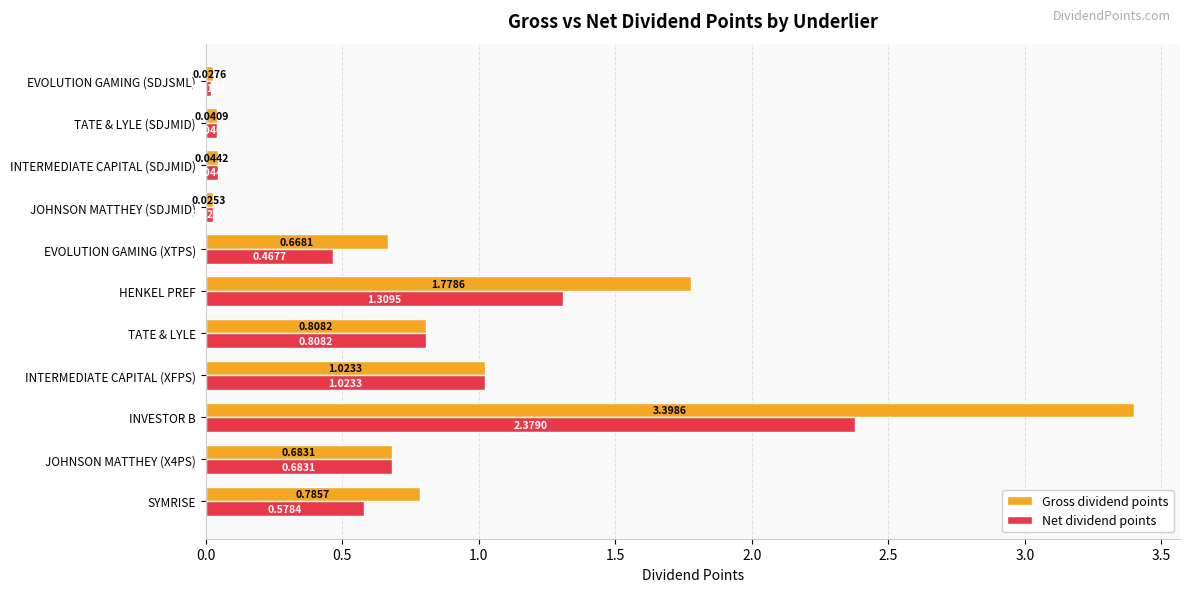

Which series has the largest total across all categories?

Gross dividend points